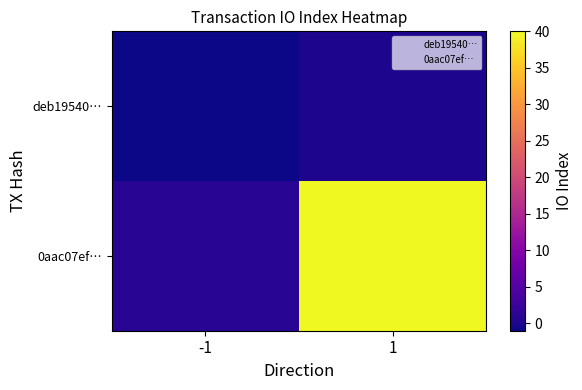

Reading left to right, transcribe all the data shown in this chart.

deb19540…: -1=-1	1=0
0aac07ef…: -1=1	1=40